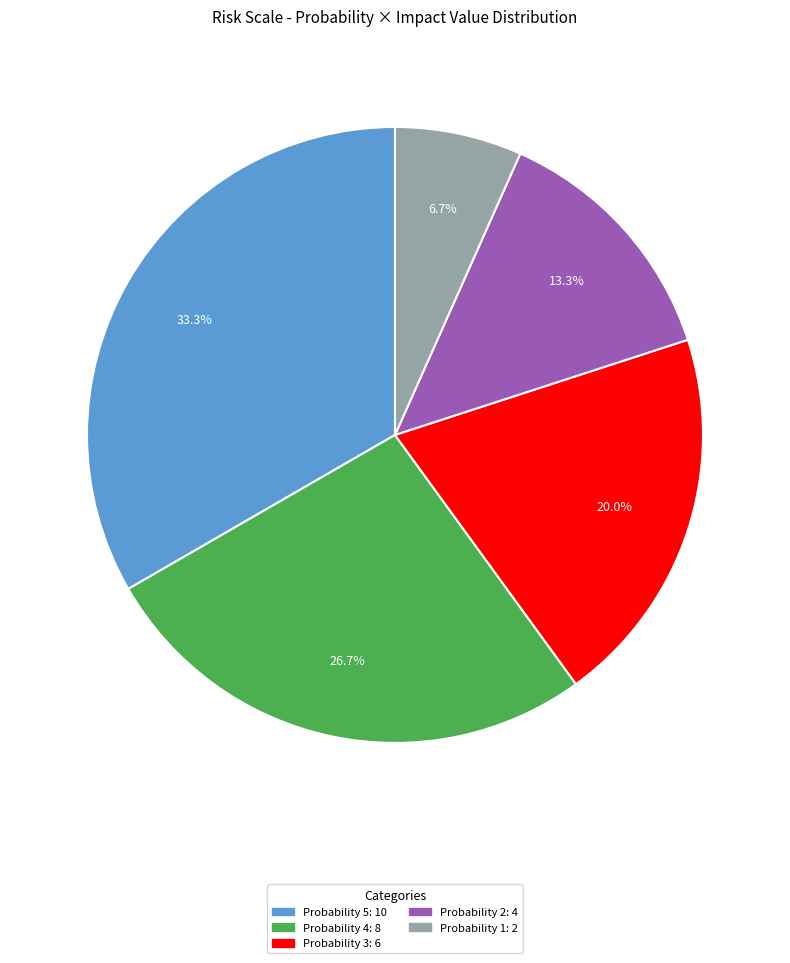

Does any single category account for the majority?

No